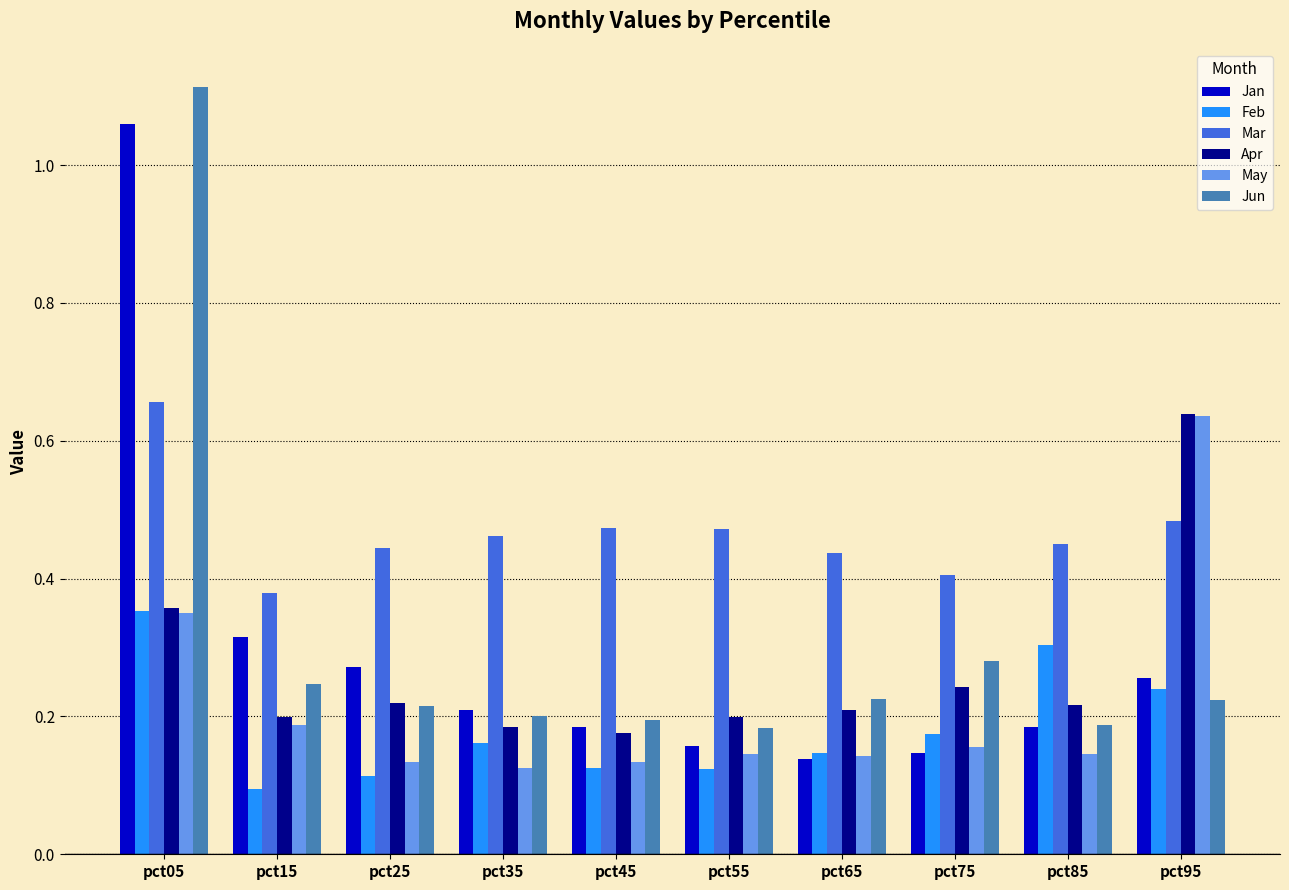

Is it true that Jun equals 0.2 at pct25?

True